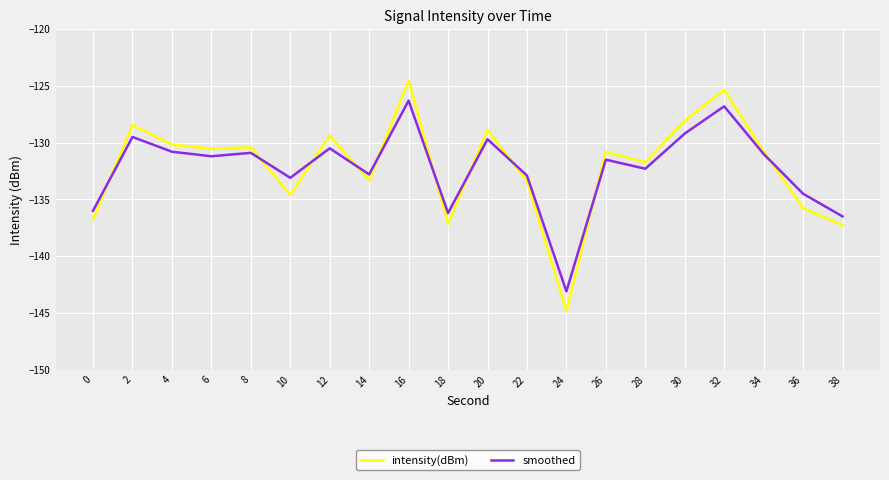

At which category does the chart reach its minimum across all series?

24